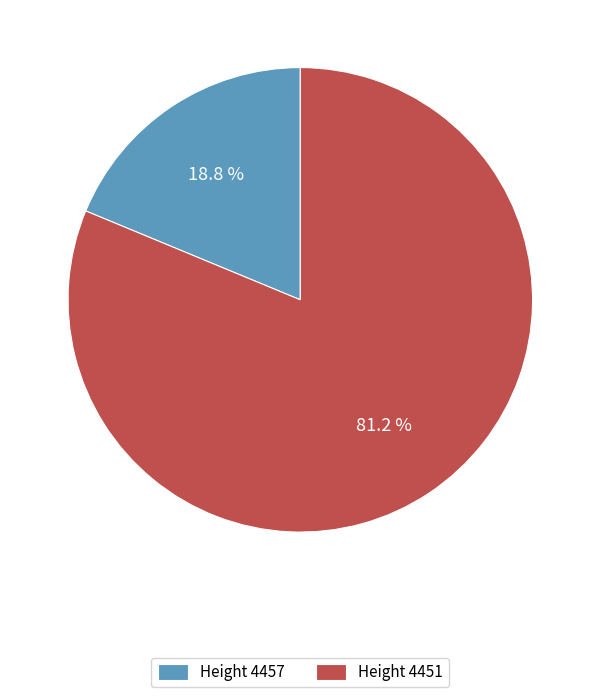

How much of the chart is everything except Height 4451?

18.8%